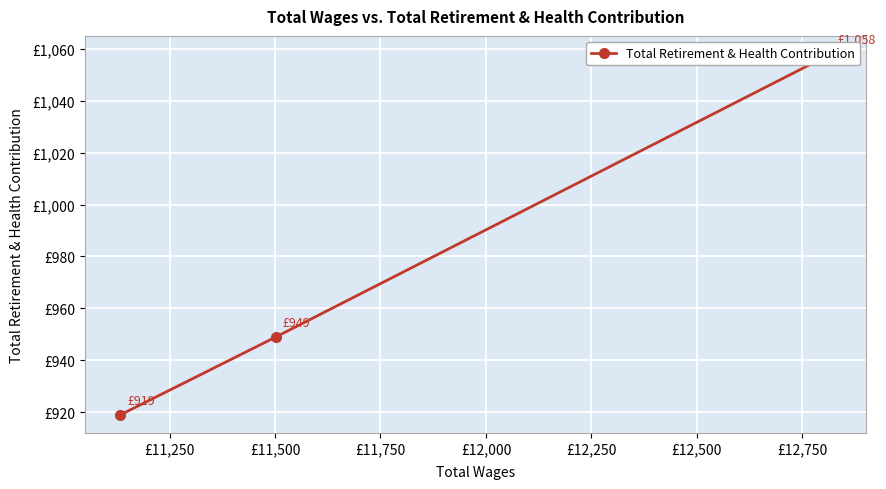

What is the ratio of the value at £11,250 to the value at £11,500?

1.0